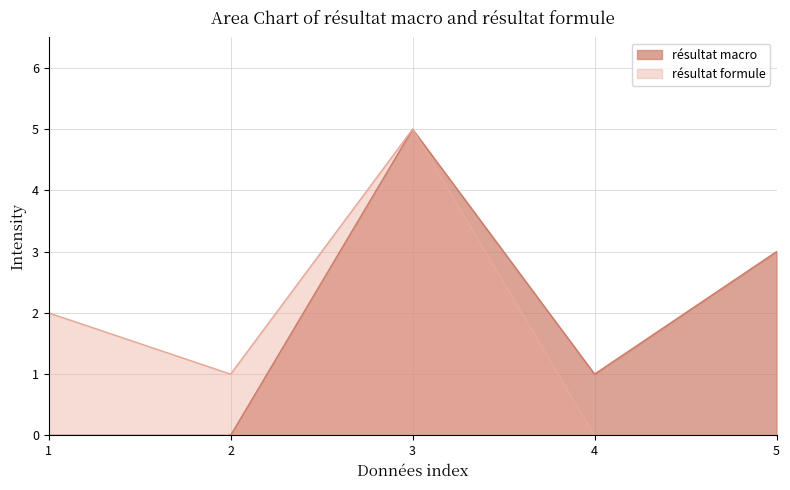

The value of résultat macro at 2 is 0. True or false?

True